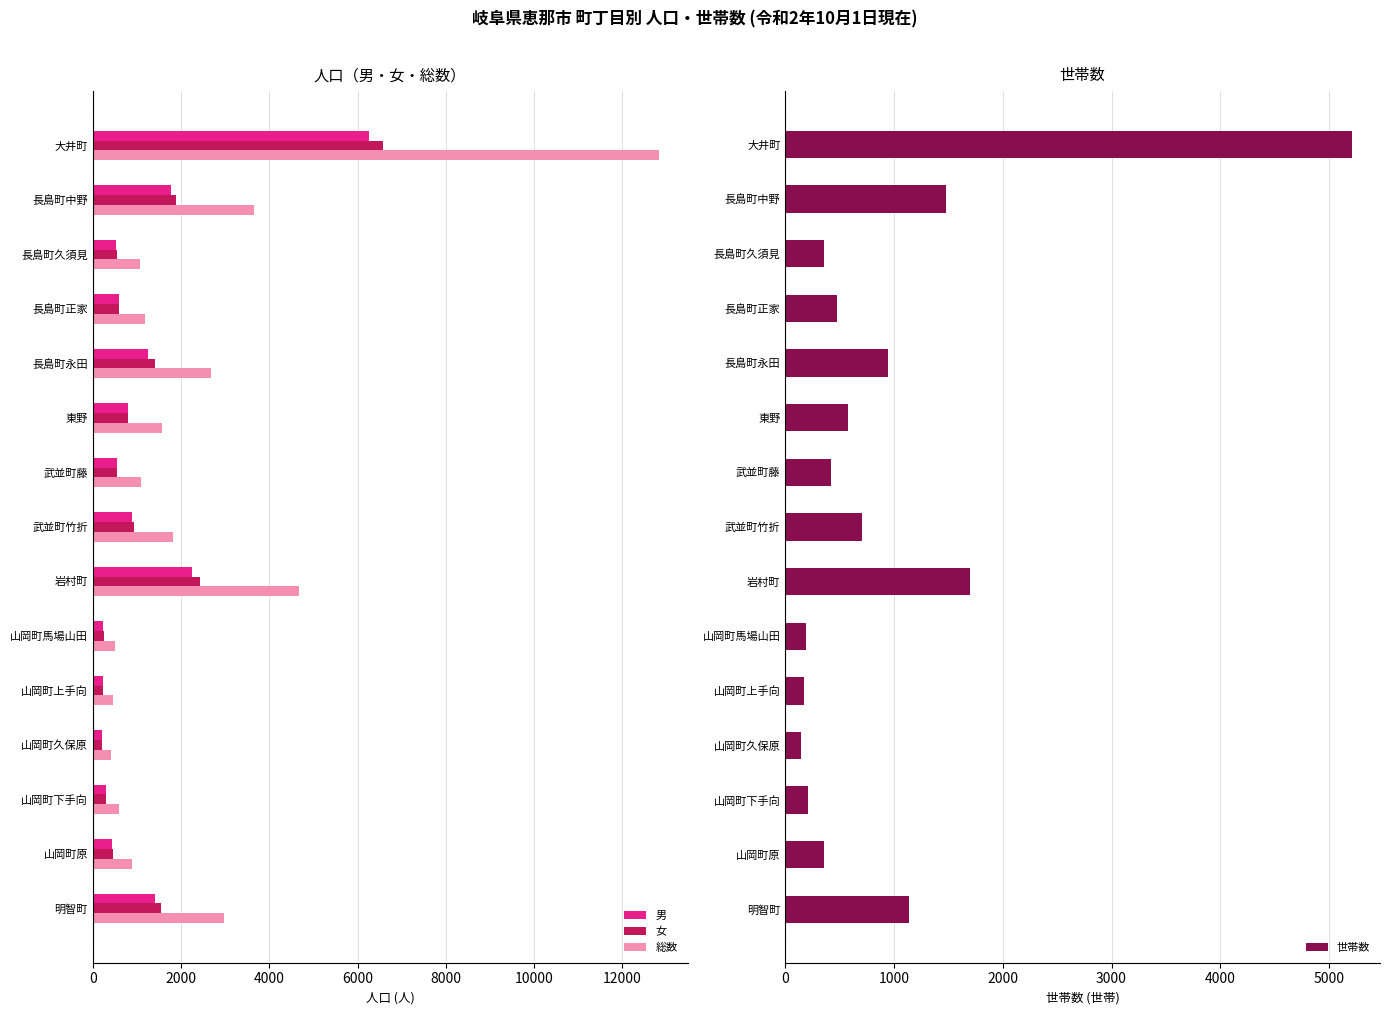

The 総数 series shows 496 at 山岡町馬場山田. True or false?

True